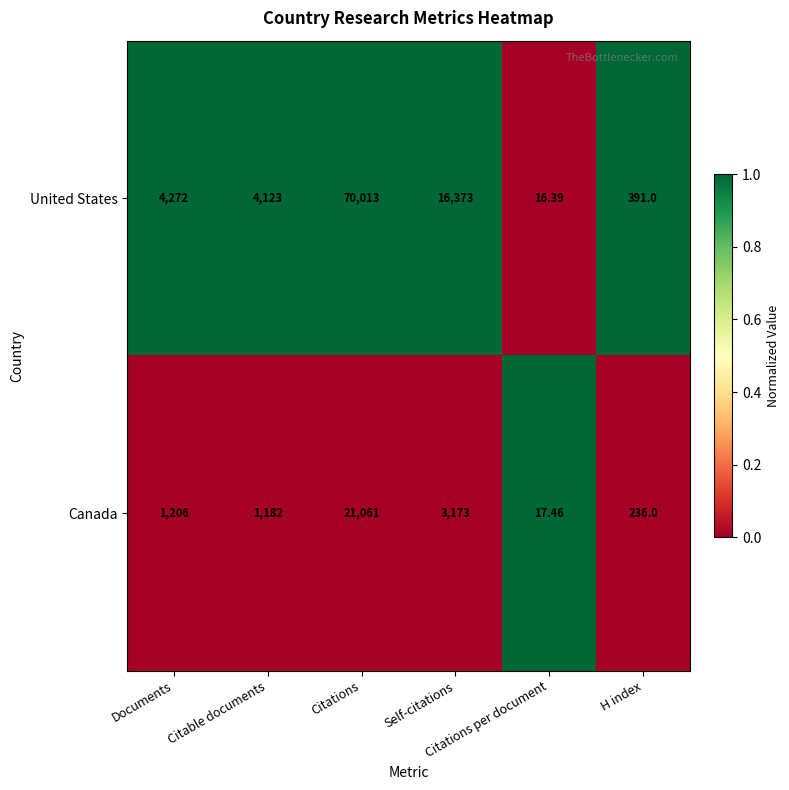

How many categories are shown in the chart?

6